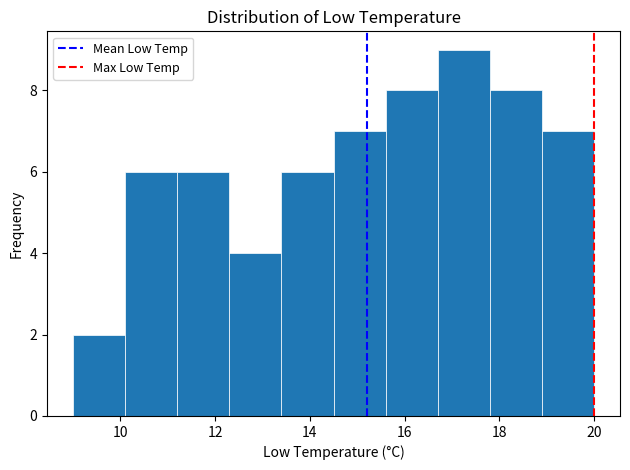

Which range on the x-axis has the tallest bar?

16.7 to 17.8